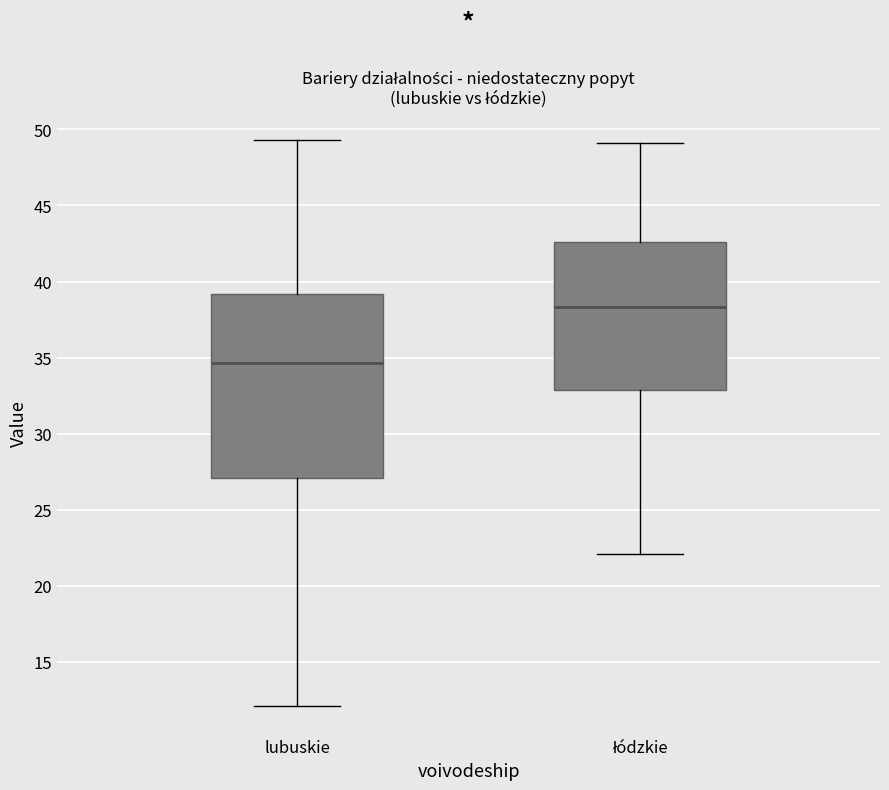

Reading left to right, transcribe this box plot: for each box, give where its median line is, the range the box spans, and where its two whiskers end, as read against the y-axis. The values are not printed on the chart, so give them approximately, as read against the axis.

lubuskie: median 34.5, box 27.0 to 39.0, whiskers 12.0 to 49.5
łódzkie: median 38.5, box 33.0 to 42.5, whiskers 22.0 to 49.0